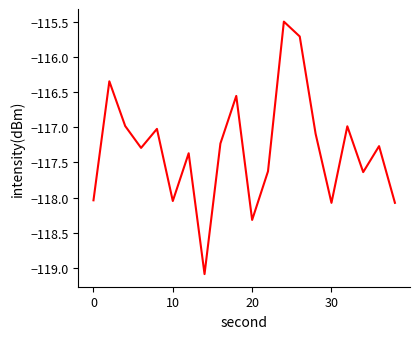

What is the difference between the maximum and minimum values?

3.6